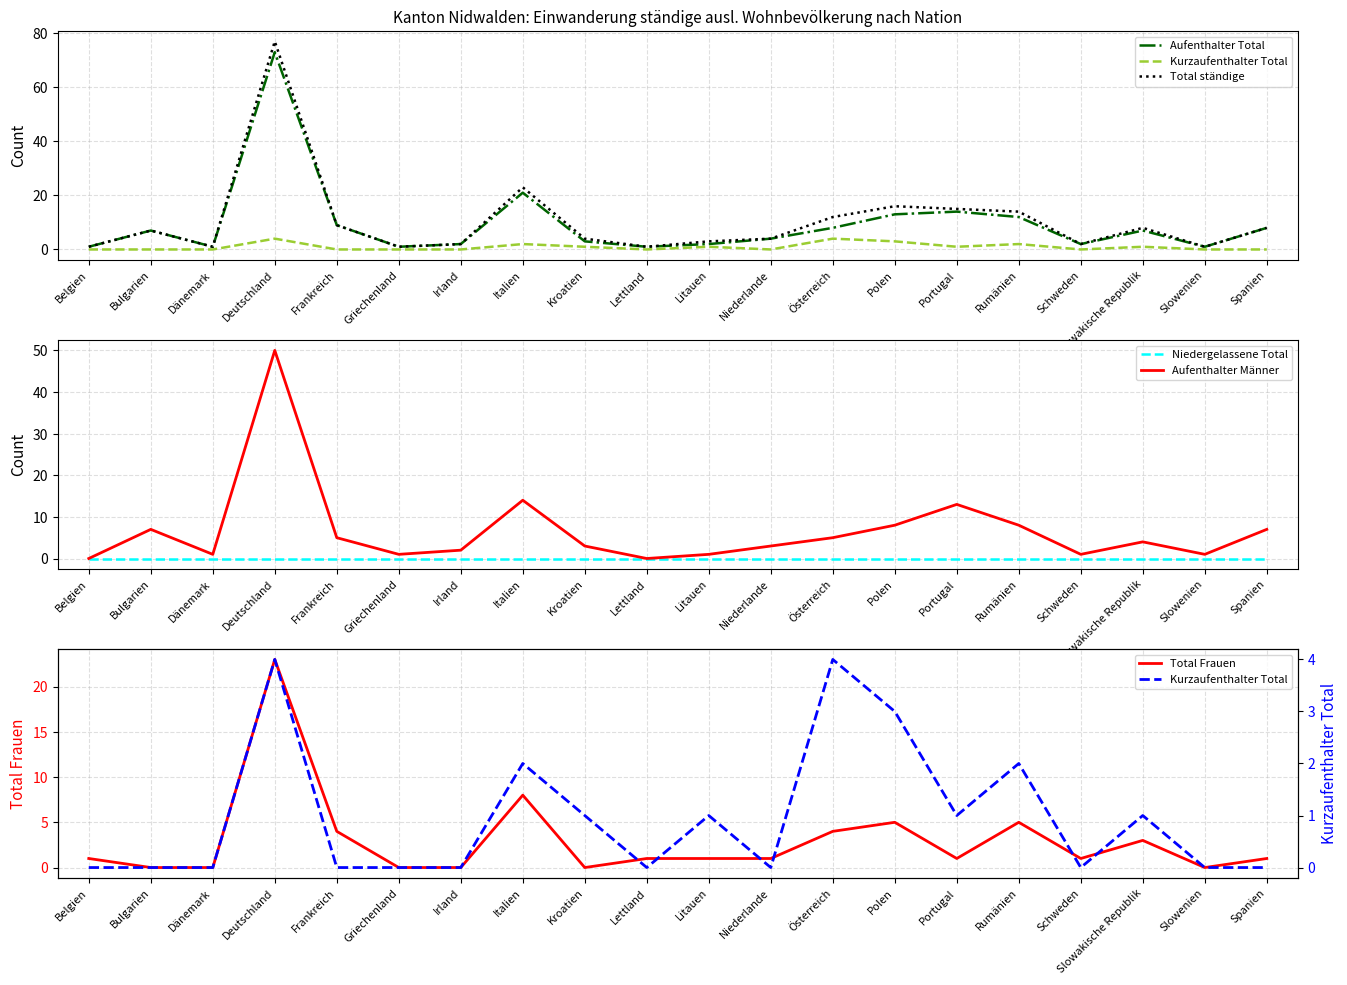

Rank the series by their maximum value, from highest to lowest.

Total ständige, Aufenthalter Total, Aufenthalter Männer, Total Frauen, Kurzaufenthalter Total, Niedergelassene Total